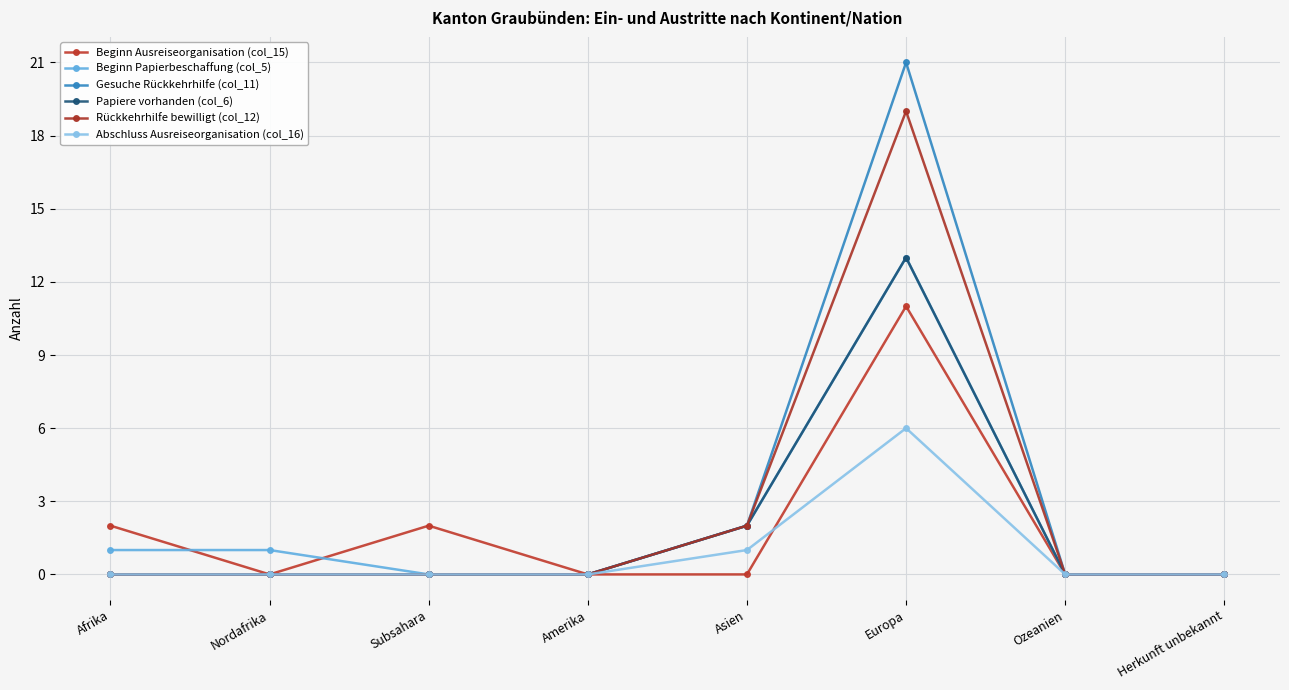

What is the sum of all Beginn Papierbeschaffung (col_5) values?

17